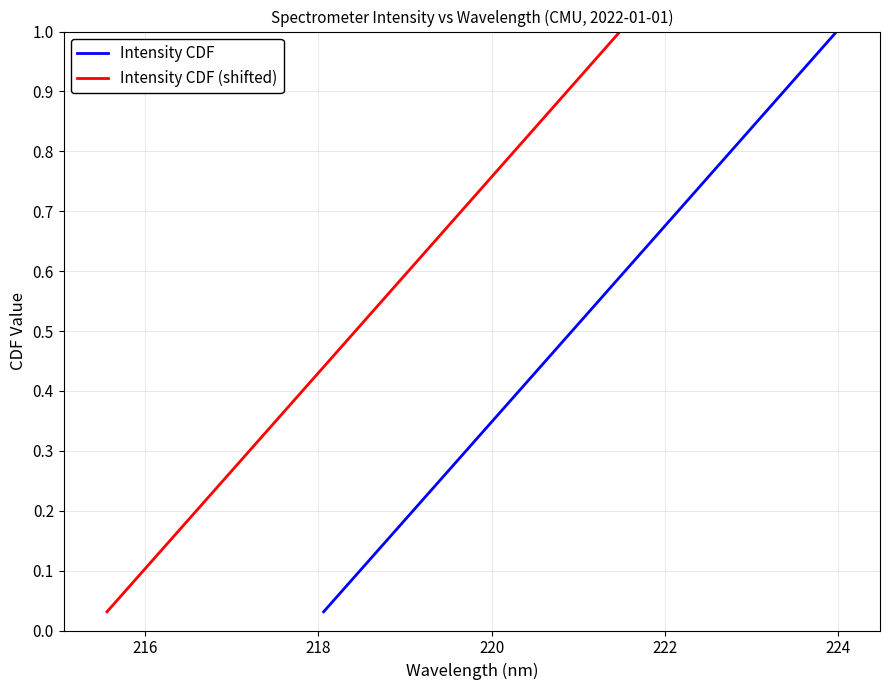

What is the average value of the Intensity CDF series?

0.5